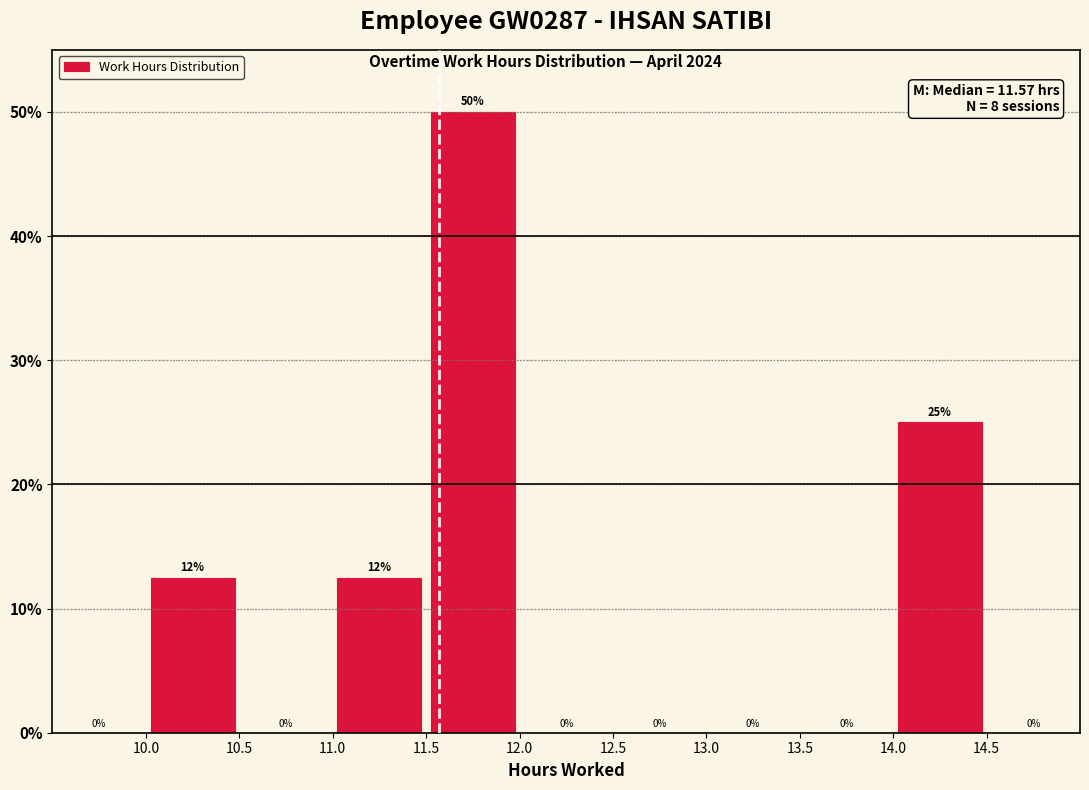

Over which range of the x-axis is the bar tallest?

11.5 to 12.0